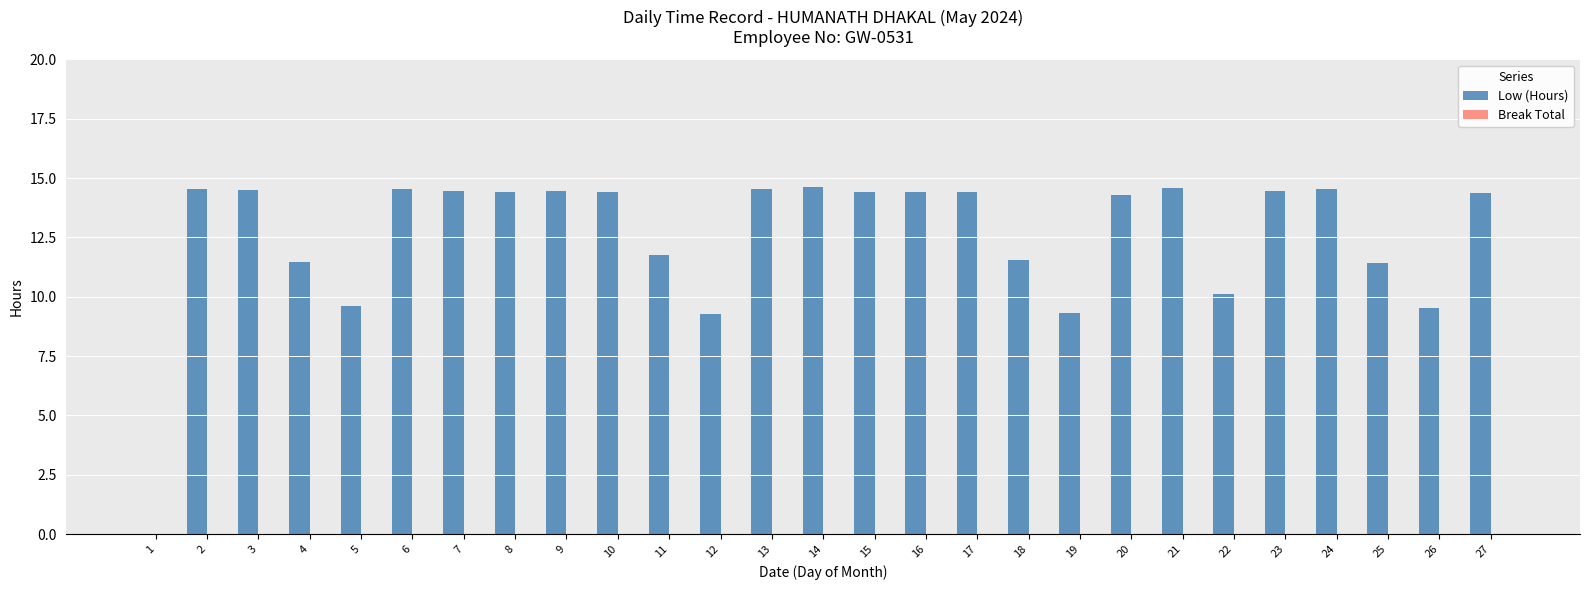

What is the greatest value displayed?

14.6